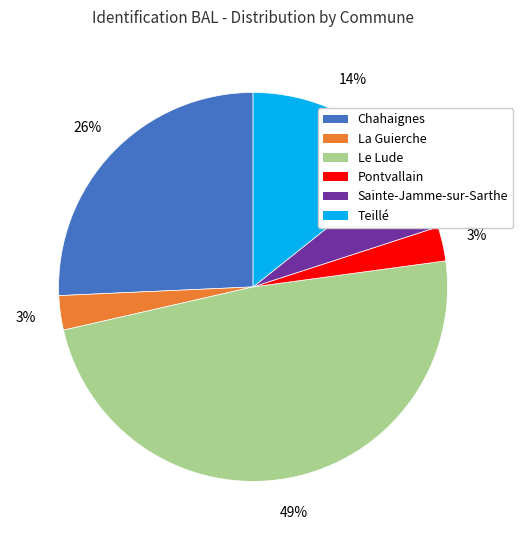

To the nearest percent, what is the difference between the La Guierche and Le Lude slice percentages?

46%